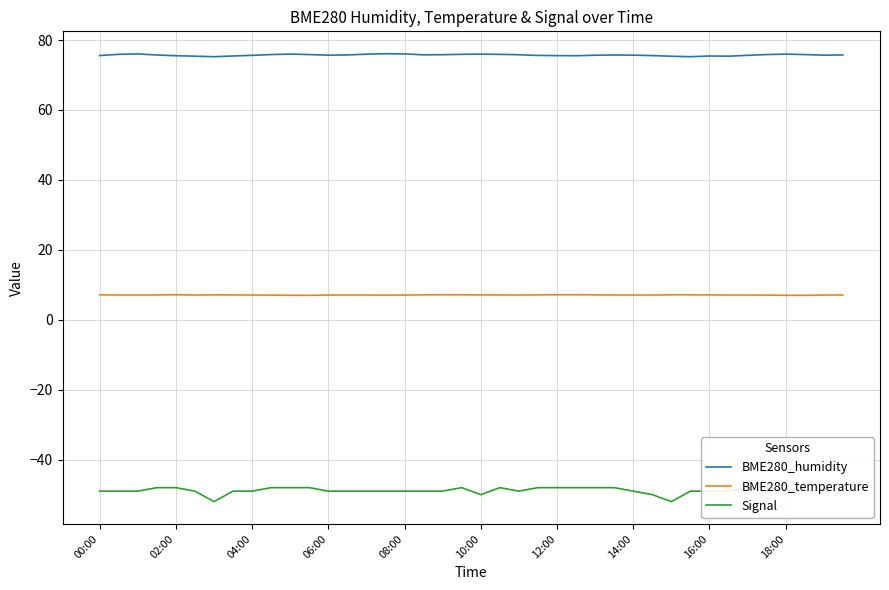

What is the minimum value for BME280_temperature?

7.0